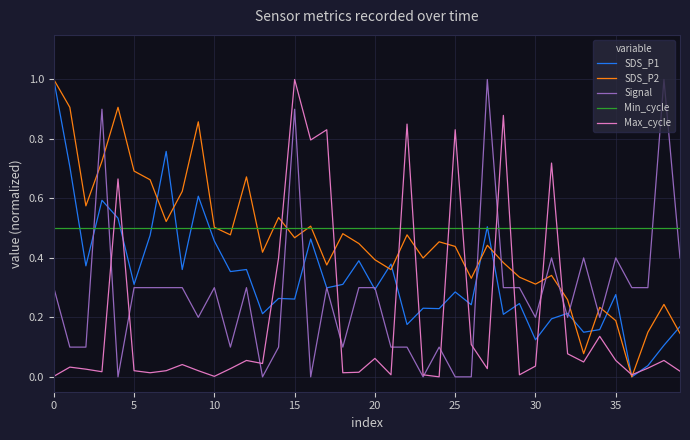

In SDS_P2, how many points are higher than both neighbors (excluding endpoints)?

12